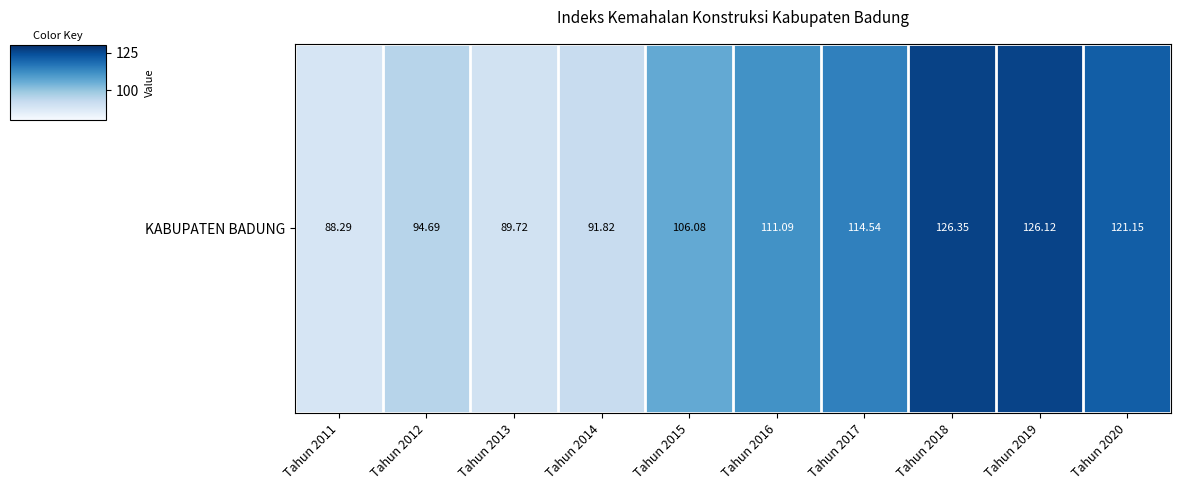

Reading left to right, transcribe all the data shown in this chart.

Tahun 2011=88.3	Tahun 2012=94.7	Tahun 2013=89.7	Tahun 2014=91.8	Tahun 2015=106.1	Tahun 2016=111.1	Tahun 2017=114.5	Tahun 2018=126.3	Tahun 2019=126.1	Tahun 2020=121.2